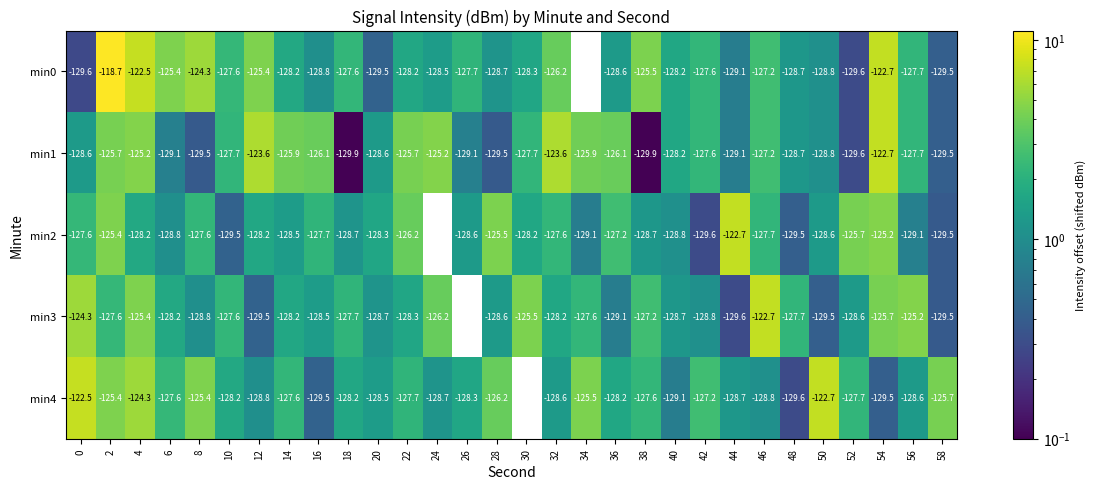

At which category is the sum across all series the highest?

2